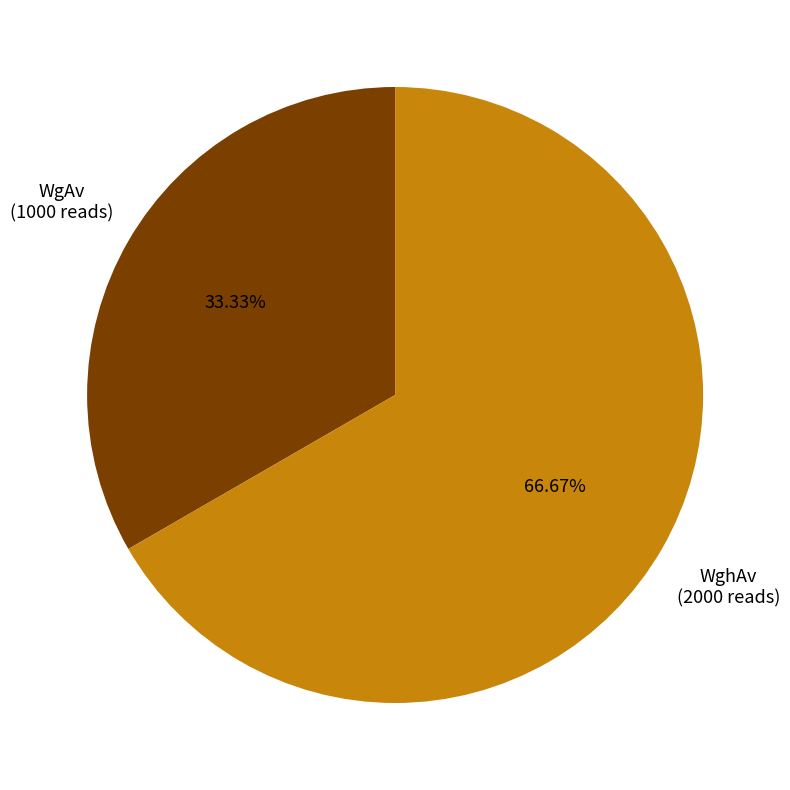

What is the largest slice in the pie chart?

WghAv